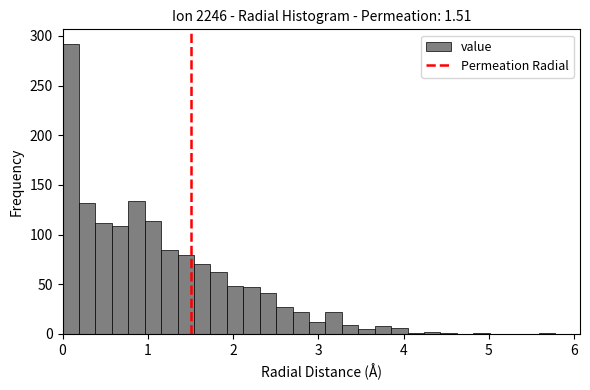

Around what value on the x-axis is the tallest bar? Give the approximate position of its centre, as read against the axis.

0.1